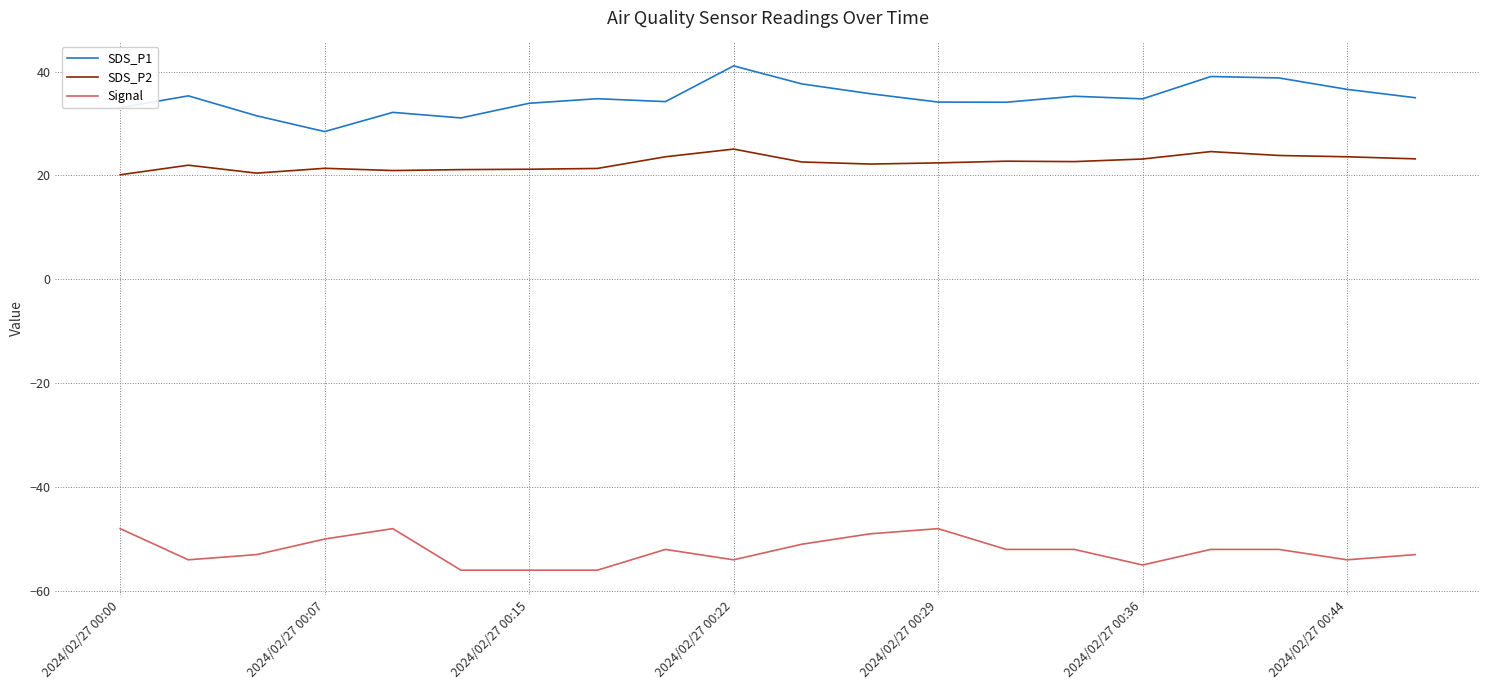

Which series has the largest total across all categories?

SDS_P1